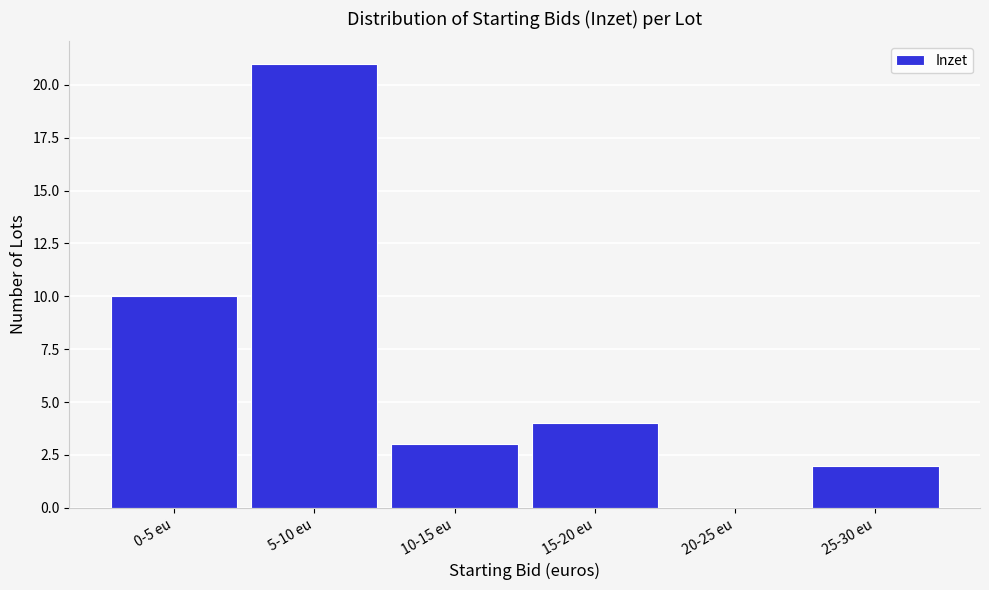

What is the greatest value displayed?

21